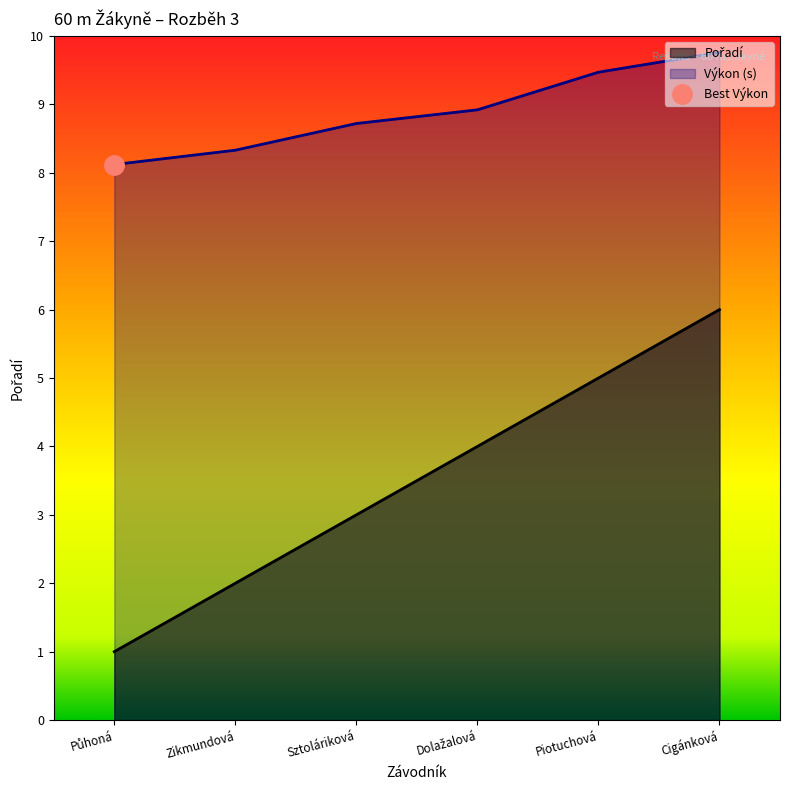

Is it true that Výkon (s) equals 8.3 at Zikmundová?

True